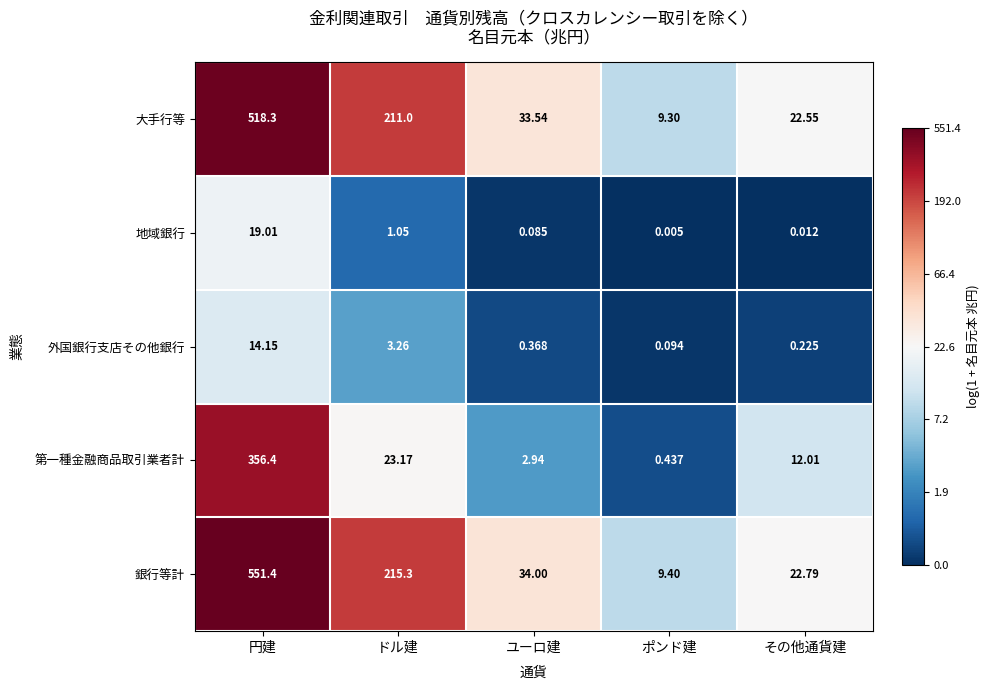

Rank the categories by 銀行等計 value from lowest to highest.

ポンド建, その他通貨建, ユーロ建, ドル建, 円建